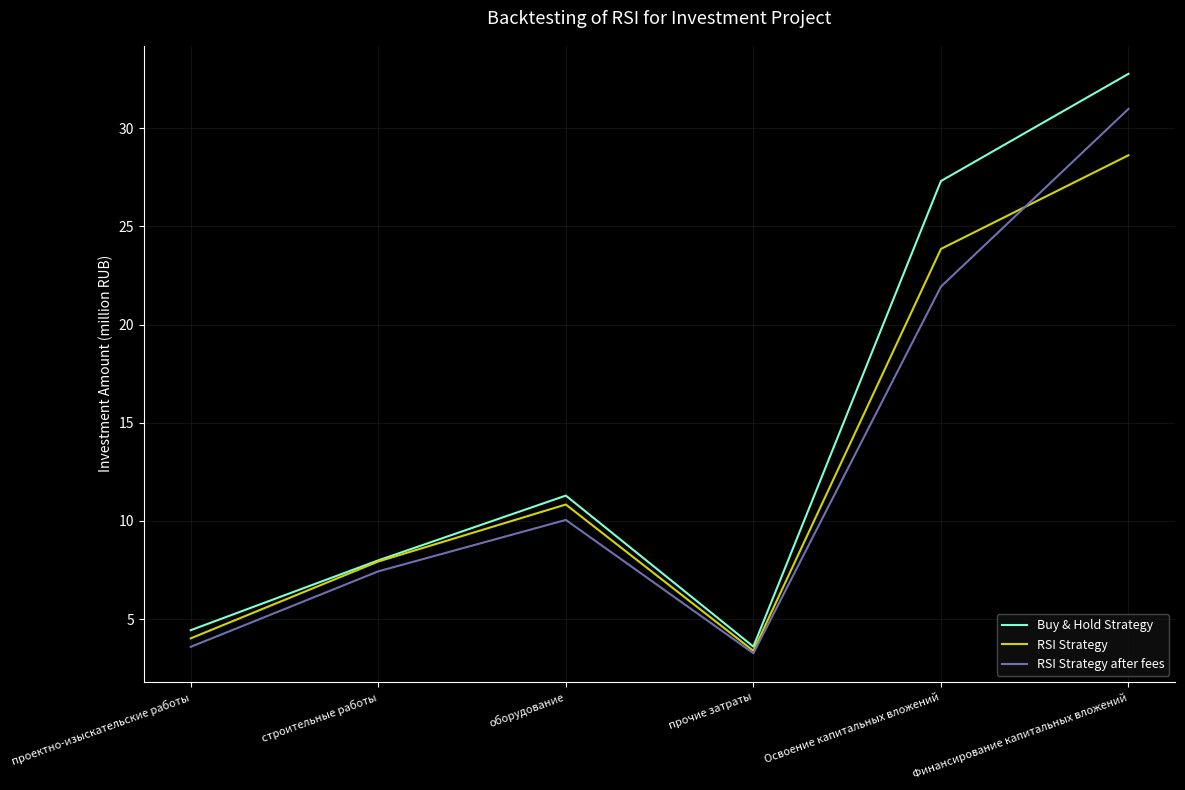

What is the total value across all series at Освоение капитальных вложений?

73.1